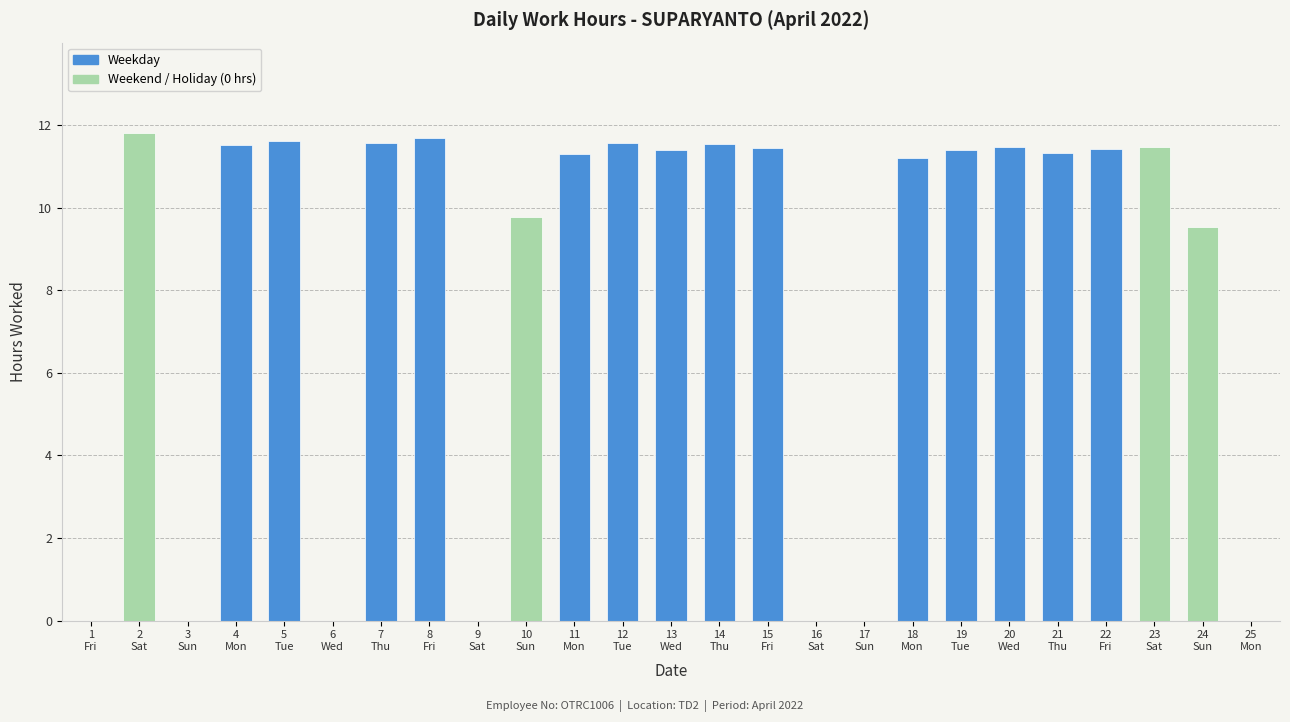

The chart shows a value of 11.5 at 20
Wed. True or false?

True